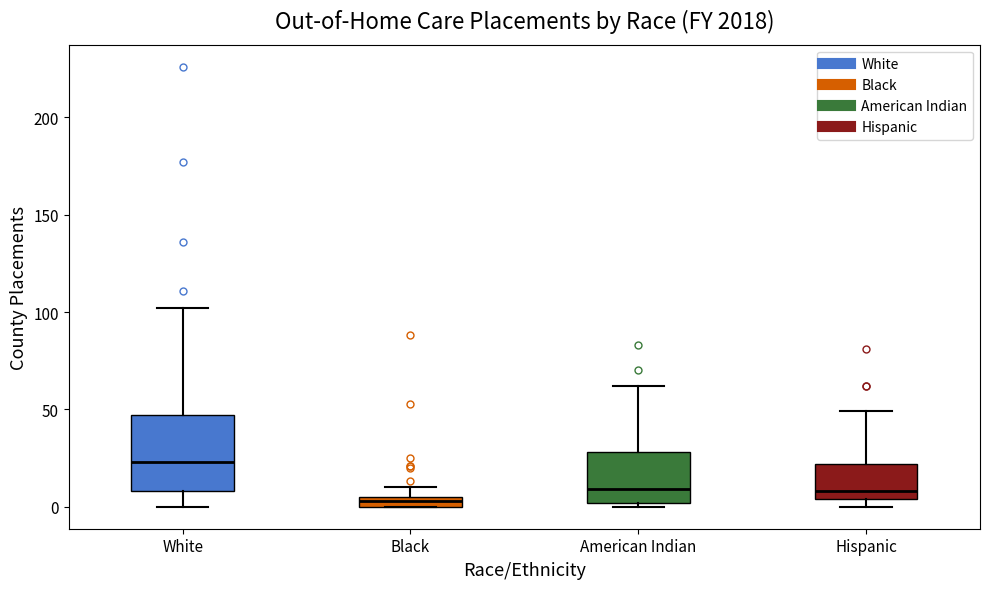

Where does the lower whisker of the box for White end on the y-axis? The values are not printed on the chart, so give them approximately, as read against the axis.

0